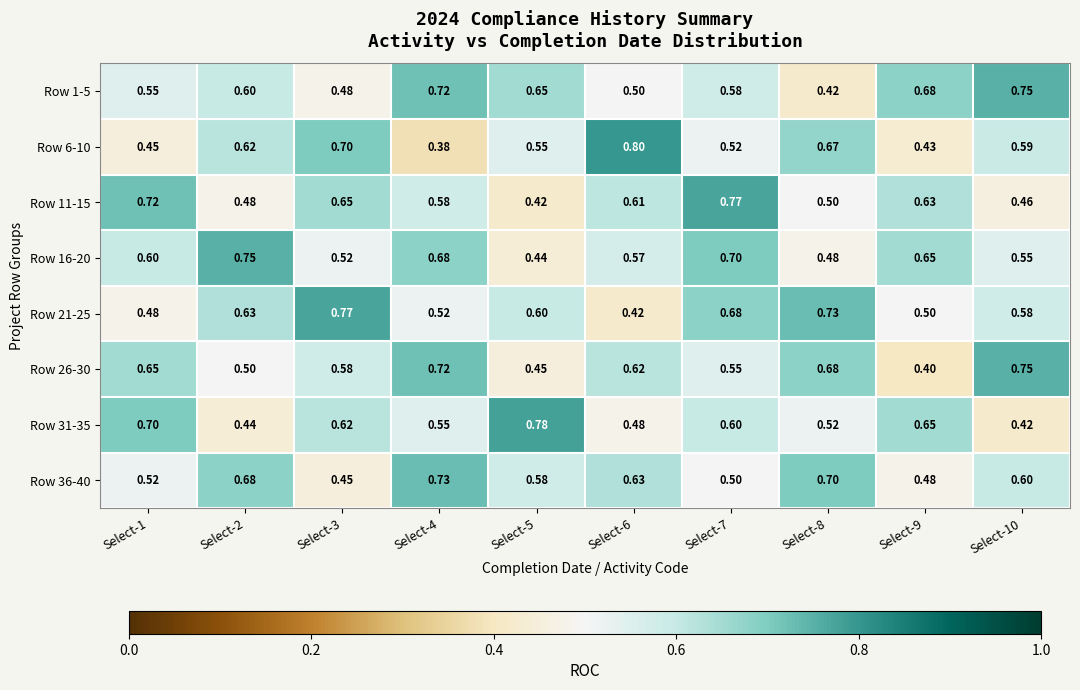

Which series has the widest spread of values?

Row 6-10